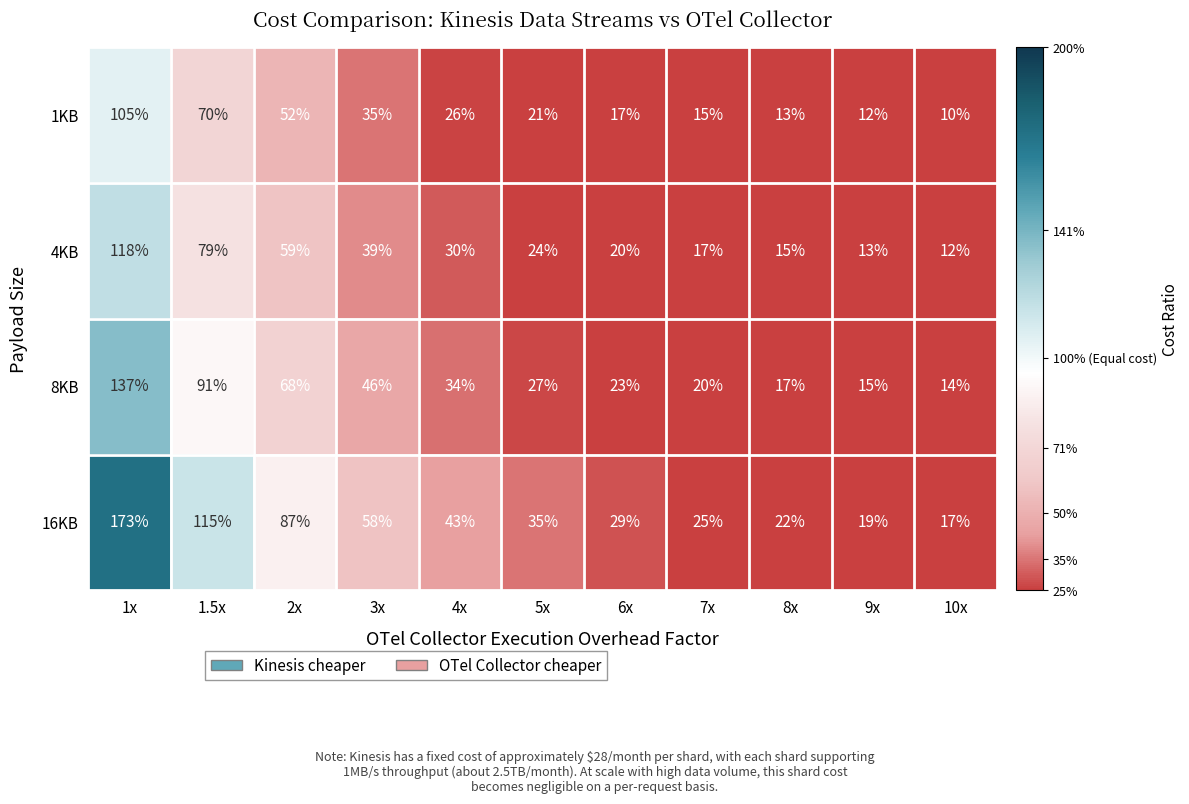

Rank the series by their average value, from lowest to highest.

1KB, 4KB, 8KB, 16KB